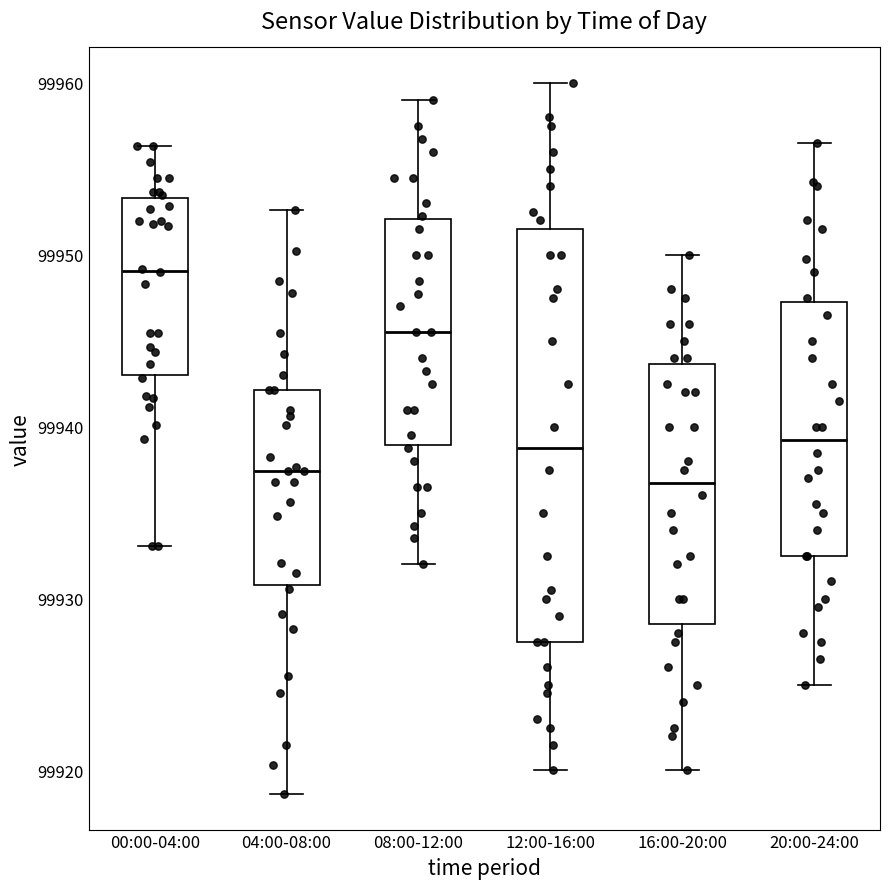

Reading left to right, read every box against the y-axis: the position of its median line, the range the box covers, and the ends of its whiskers. The values are not printed on the chart, so give them approximately, as read against the axis.

00:00-04:00: median 99949, box 99943 to 99953, whiskers 99933 to 99956
04:00-08:00: median 99937, box 99931 to 99942, whiskers 99919 to 99953
08:00-12:00: median 99946, box 99939 to 99952, whiskers 99932 to 99959
12:00-16:00: median 99939, box 99928 to 99952, whiskers 99920 to 99960
16:00-20:00: median 99937, box 99929 to 99944, whiskers 99920 to 99950
20:00-24:00: median 99939, box 99933 to 99947, whiskers 99925 to 99957